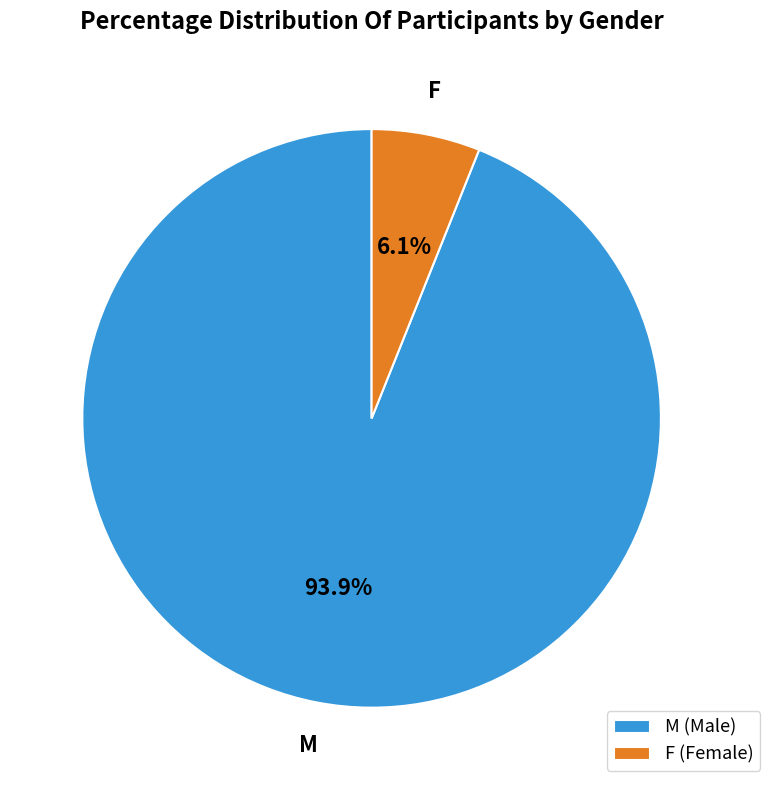

To the nearest percent, what portion does F represent?

6%